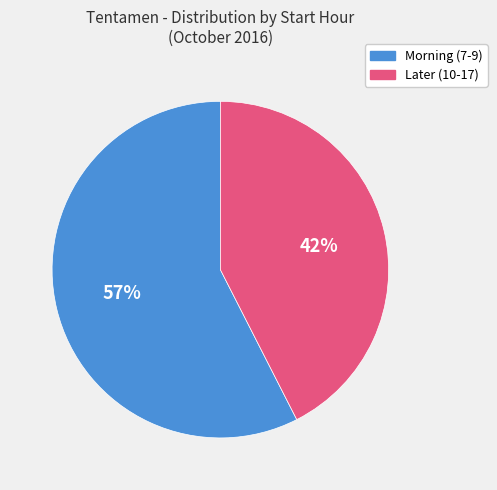

Combined, do Later (10-17) and Morning (7-9) account for over 50%?

Yes